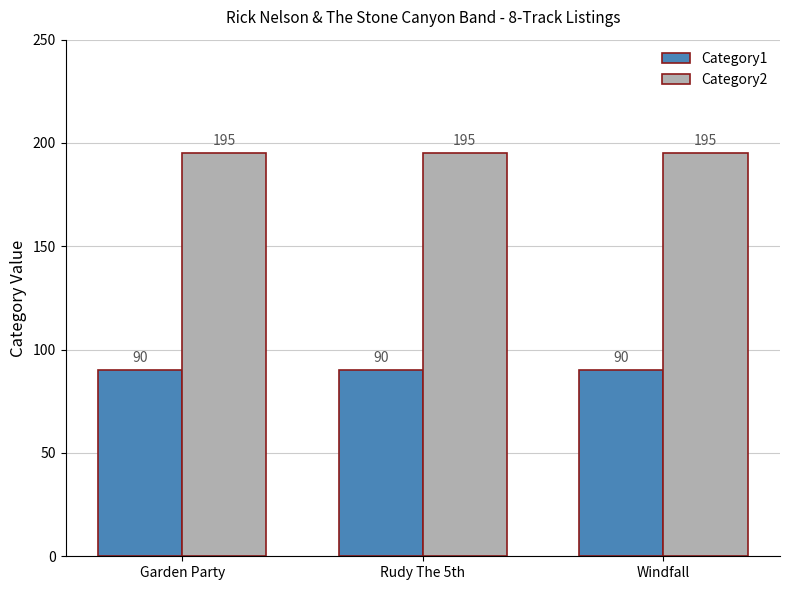

How many series are shown in this chart?

2